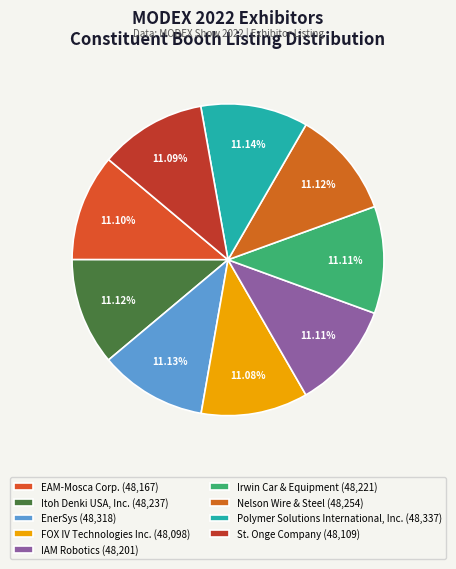

Does Irwin Car & Equipment represent more than half of the total?

No